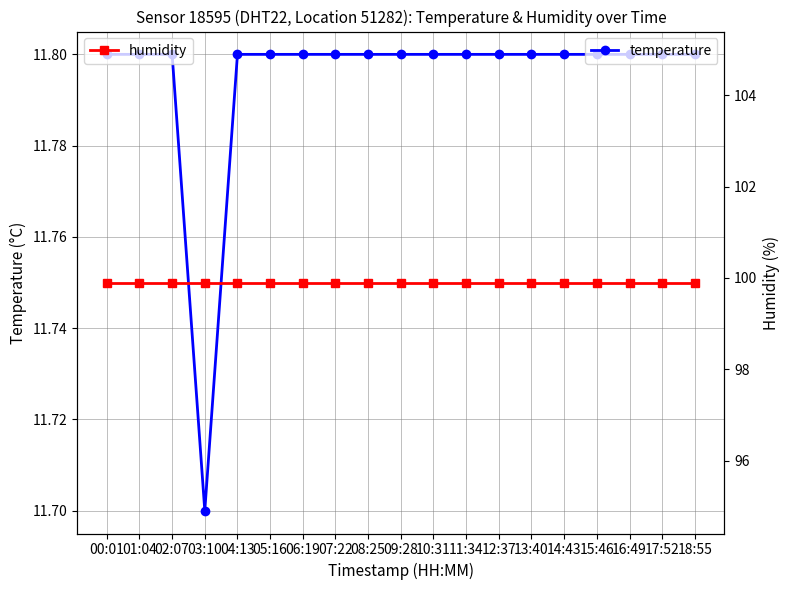

Read the humidity value at 09:28.

99.9